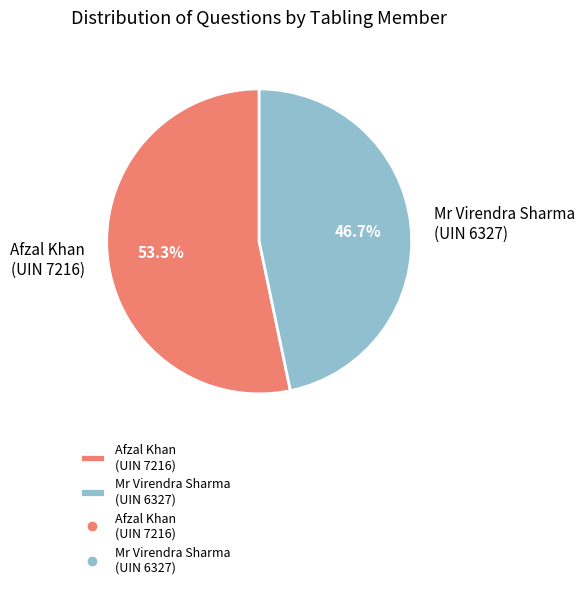

What is the ratio of the value at Mr Virendra Sharma (UIN 6327) to the value at Afzal Khan (UIN 7216)?

0.9